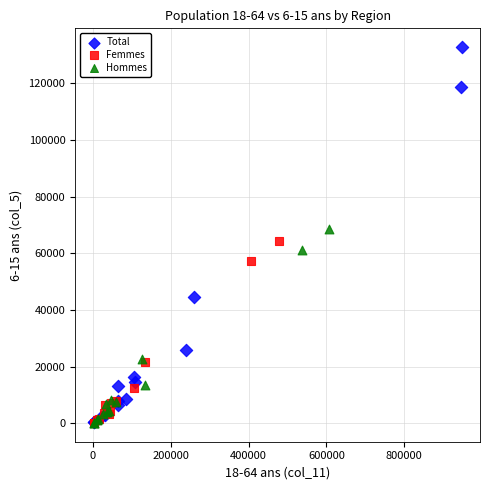

Which series contains the highest Y value?

Total